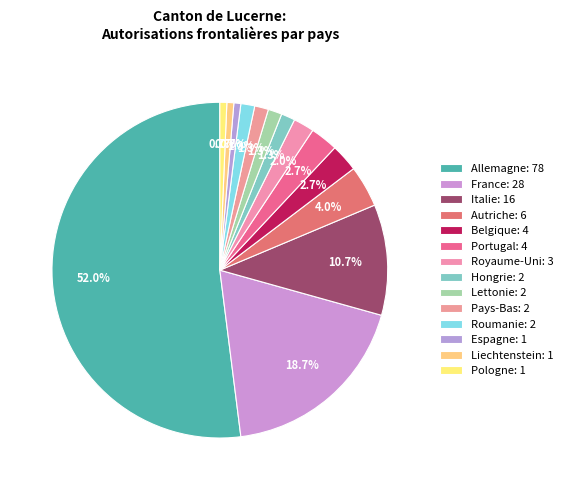

Which has a higher value, Liechtenstein or Belgique?

Belgique